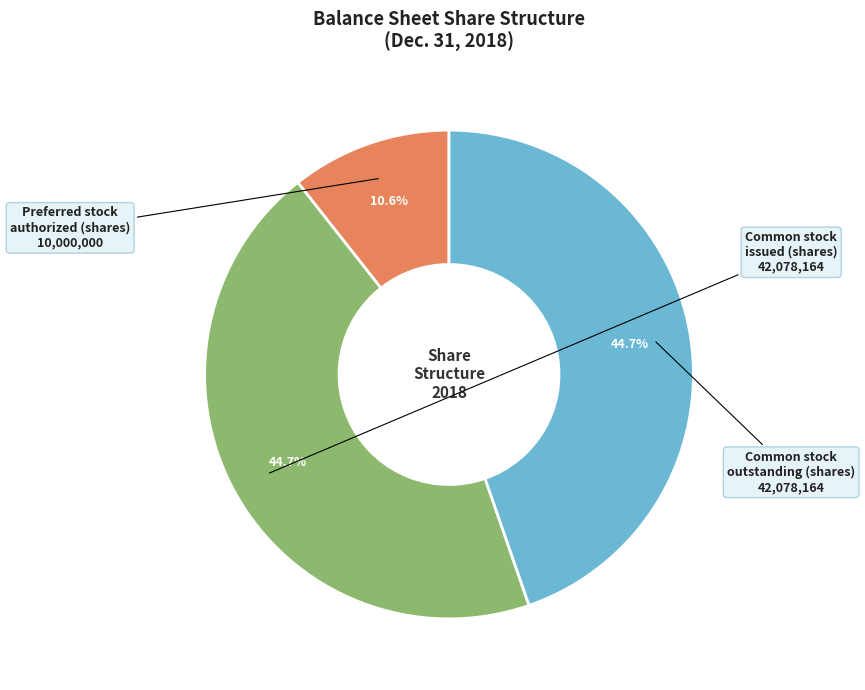

Does any single category account for the majority?

No